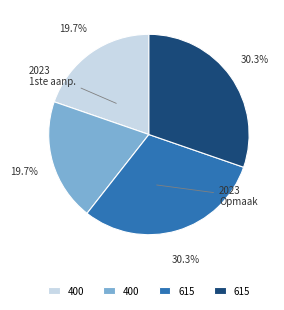

Does any single category account for the majority?

No